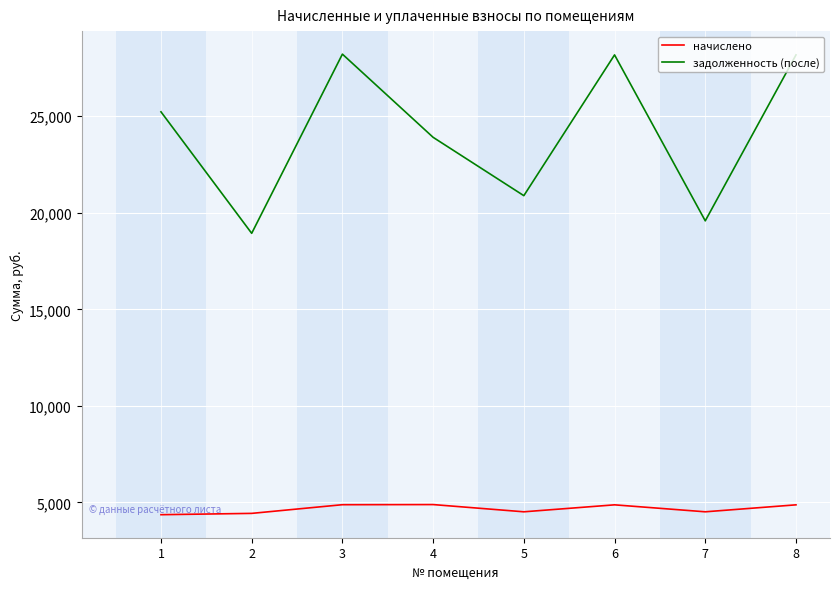

At which label is задолженность (после) closest to 23571?

4